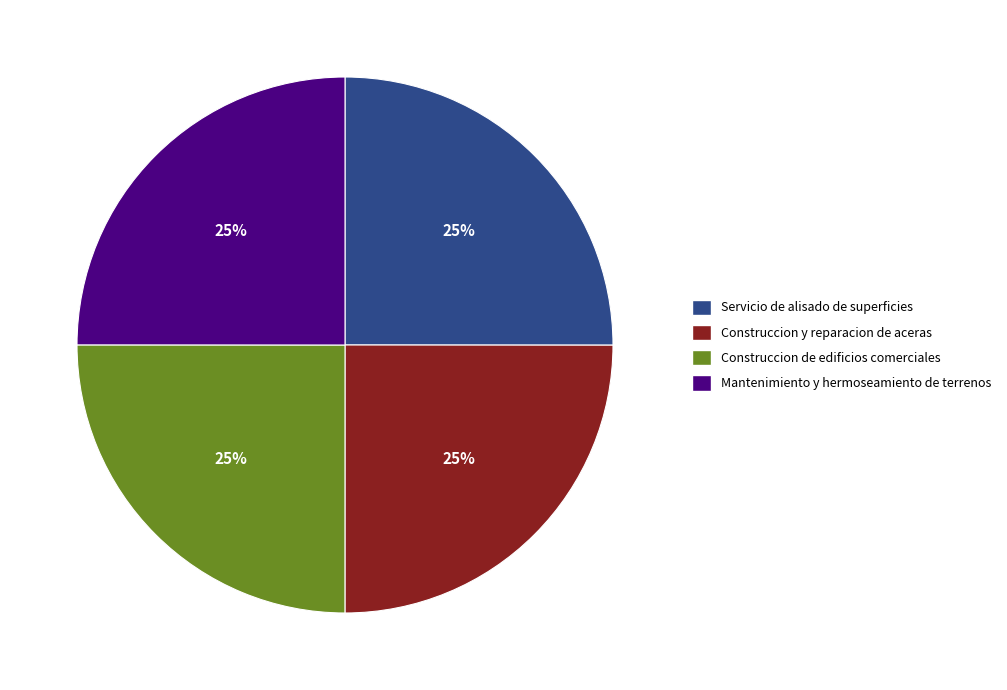

Approximately how many times larger is the value at Servicio de alisado de superficies compared to Mantenimiento y hermoseamiento de terrenos?

1.0